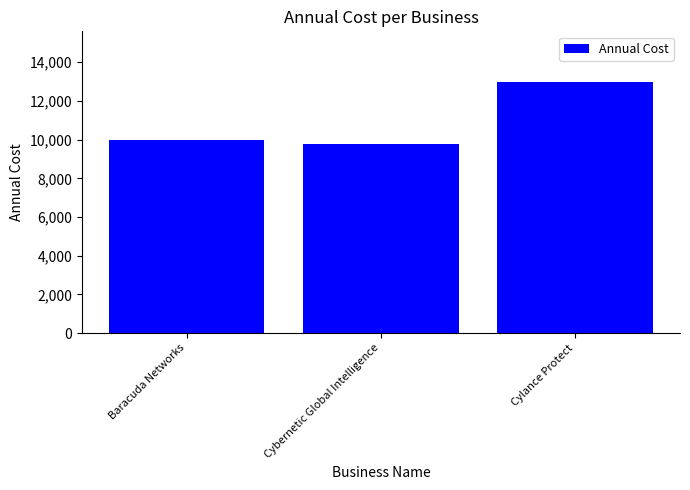

List the labels in order of value, largest first.

Cylance Protect, Baracuda Networks, Cybernetic Global Intelligence